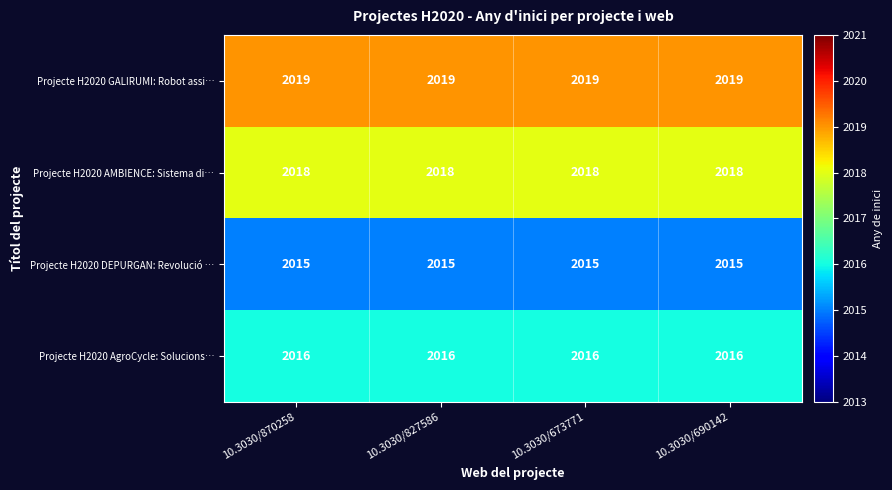

What is the difference between the highest and lowest values at 10.3030/673771?

4